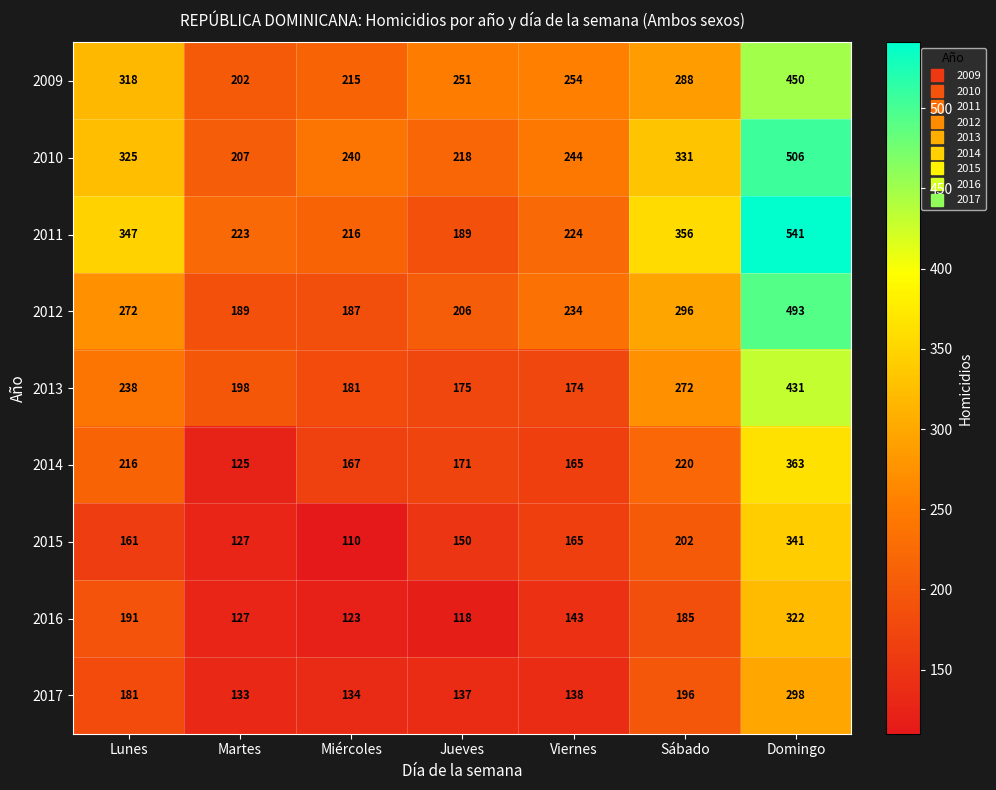

What is the difference between the highest and lowest values at Lunes?

186